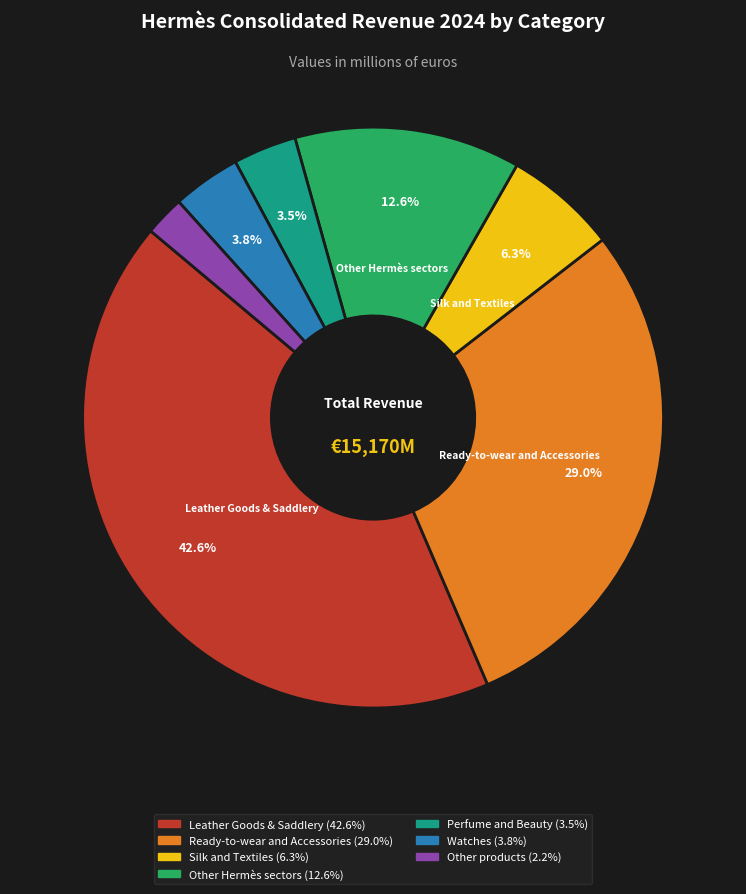

How many slices are in this pie chart?

7